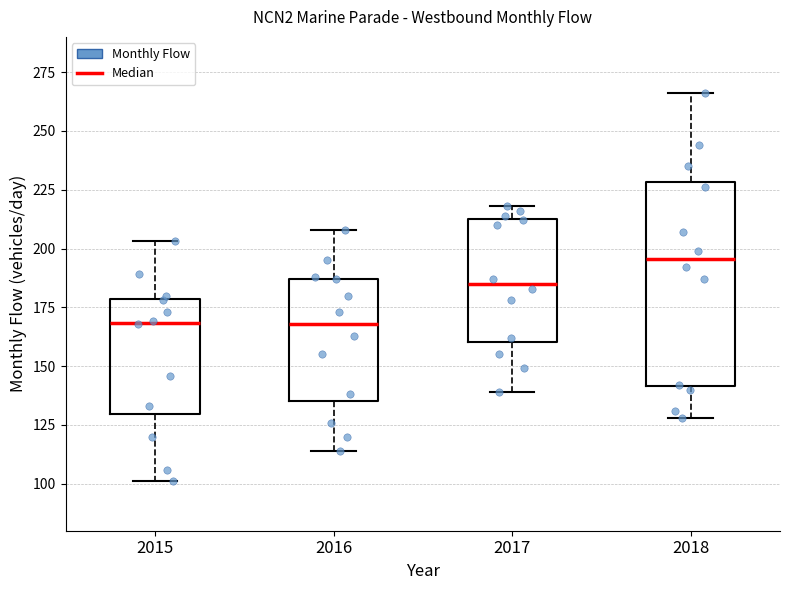

Reading left to right, transcribe this box plot: for each box, give where its median line is, the range the box spans, and where its two whiskers end, as read against the y-axis. The values are not printed on the chart, so give them approximately, as read against the axis.

2015: median 170, box 130 to 180, whiskers 100 to 205
2016: median 170, box 135 to 185, whiskers 115 to 210
2017: median 185, box 160 to 215, whiskers 140 to 220
2018: median 195, box 140 to 230, whiskers 130 to 265